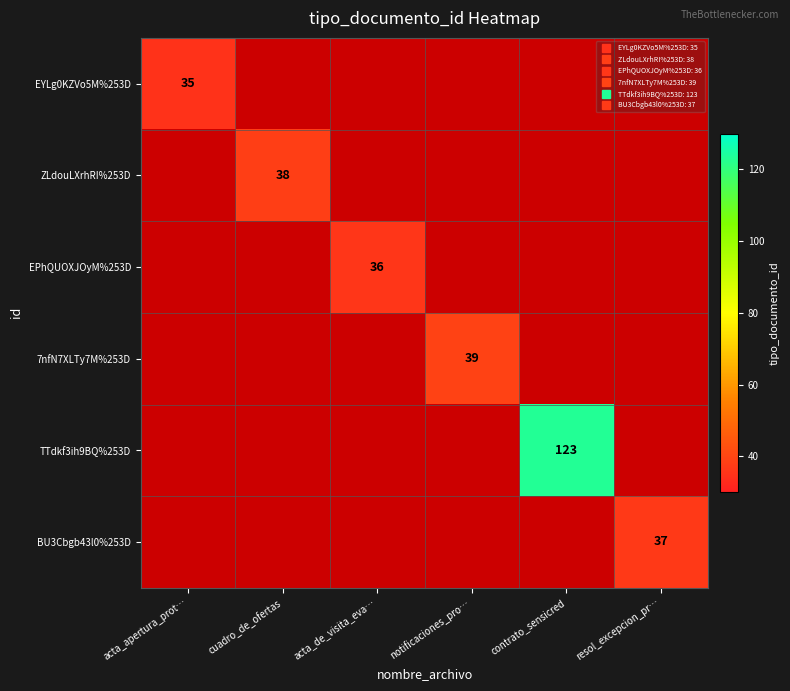

Rank the series by their maximum value, from lowest to highest.

EYLg0KZVo5M%253D, EPhQUOXJOyM%253D, BU3Cbgb43l0%253D, ZLdouLXrhRI%253D, 7nfN7XLTy7M%253D, TTdkf3ih9BQ%253D